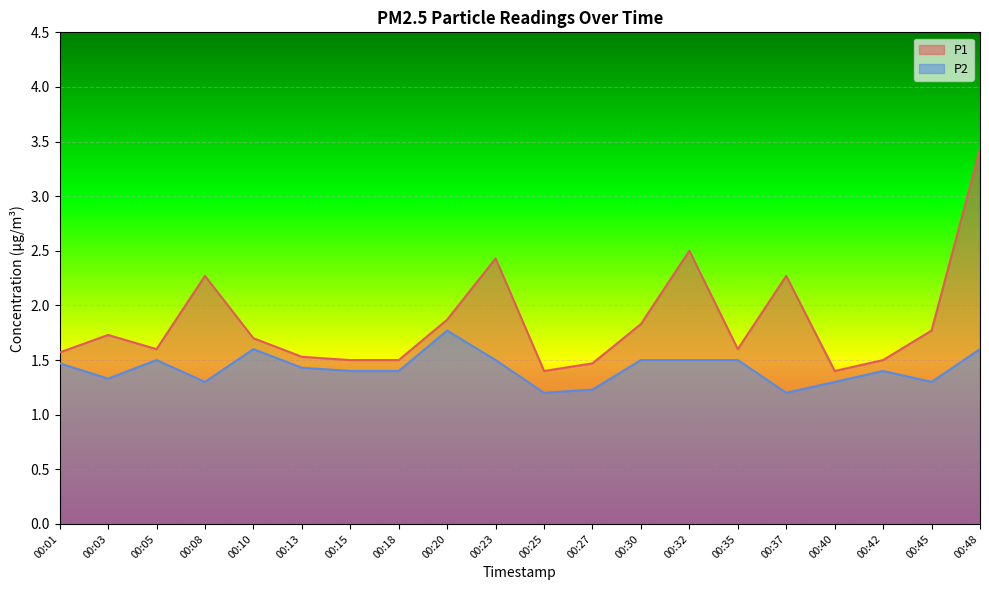

Count the P2 values in the range 1 to 2.

20